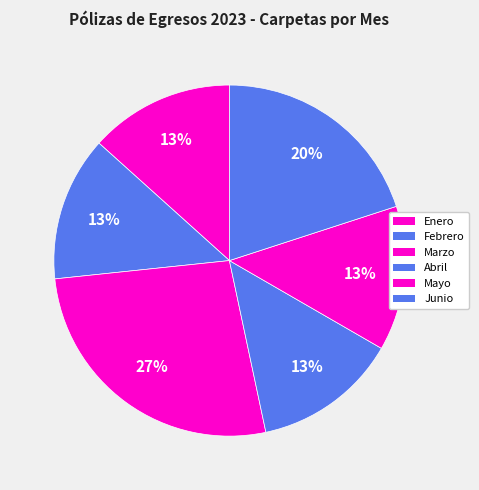

How many segments does this pie chart have?

6